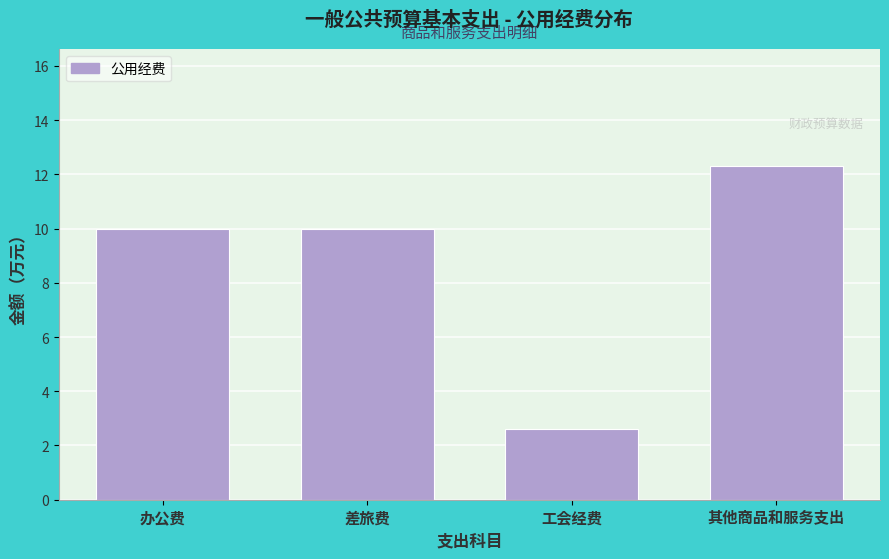

Reading left to right, what are all the values shown in this chart?

办公费=10.0	差旅费=10.0	工会经费=2.6	其他商品和服务支出=12.3